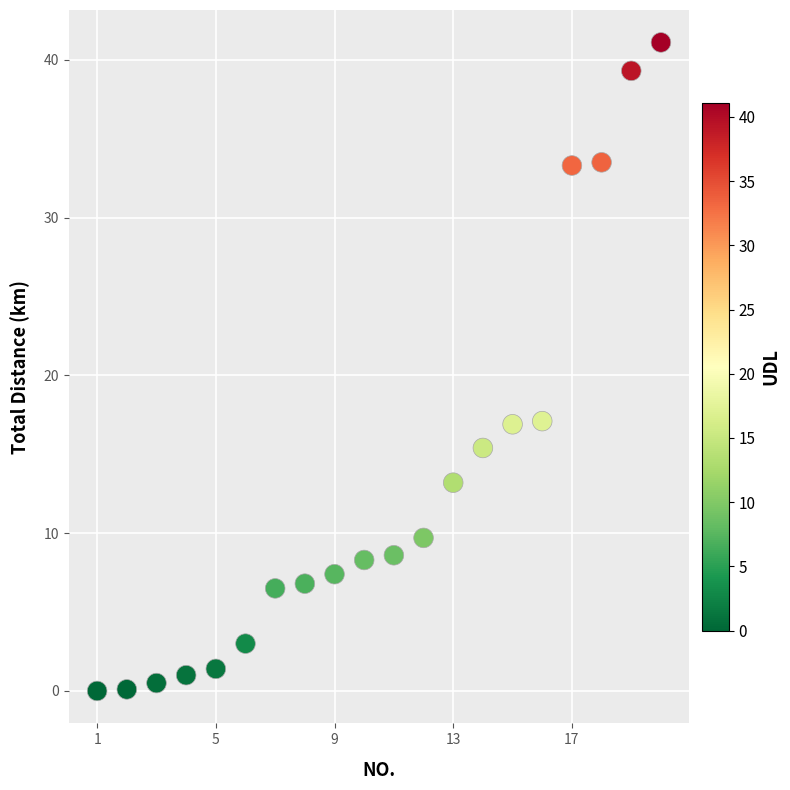

What is the range of Y values (max minus min)?

41.1